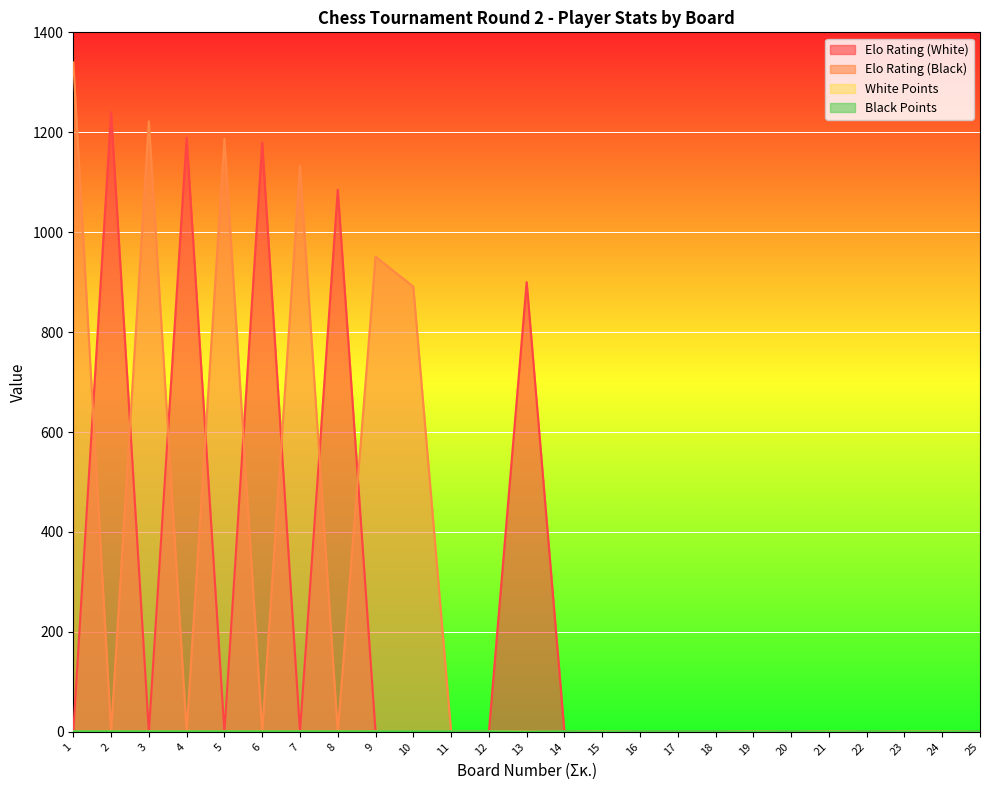

Which category has the highest value in the Elo Rating (Black) series?

1